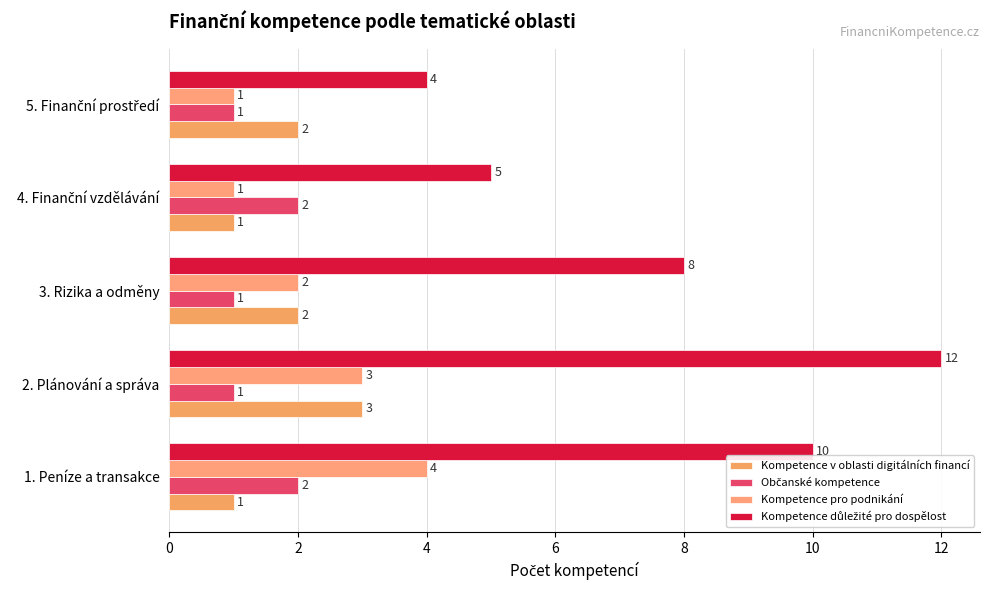

What is the value of the Kompetence v oblasti digitálních financí bar at the 1st from the left?

1